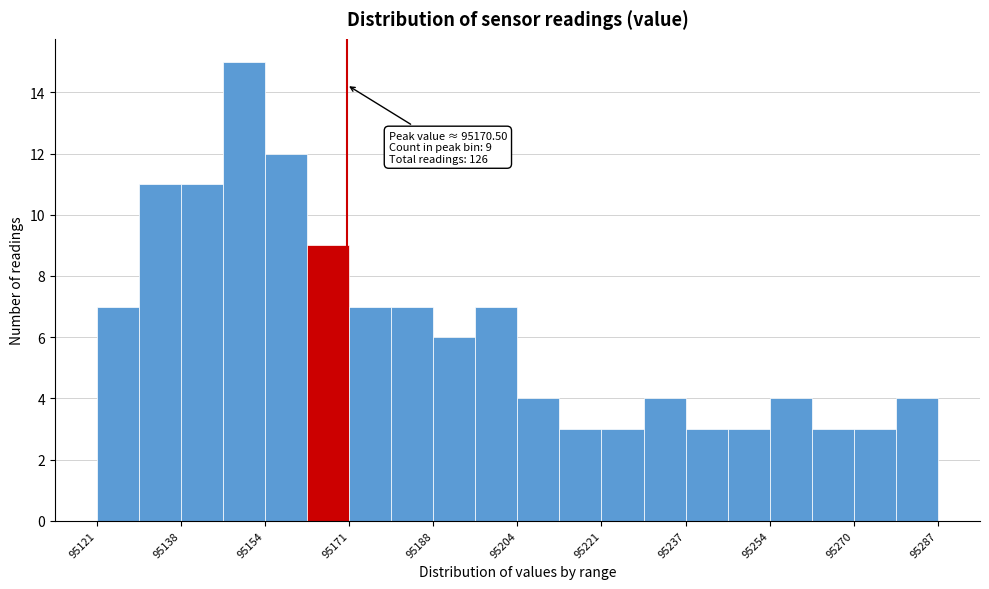

Over which range of the x-axis is the bar tallest?

95146 to 95154